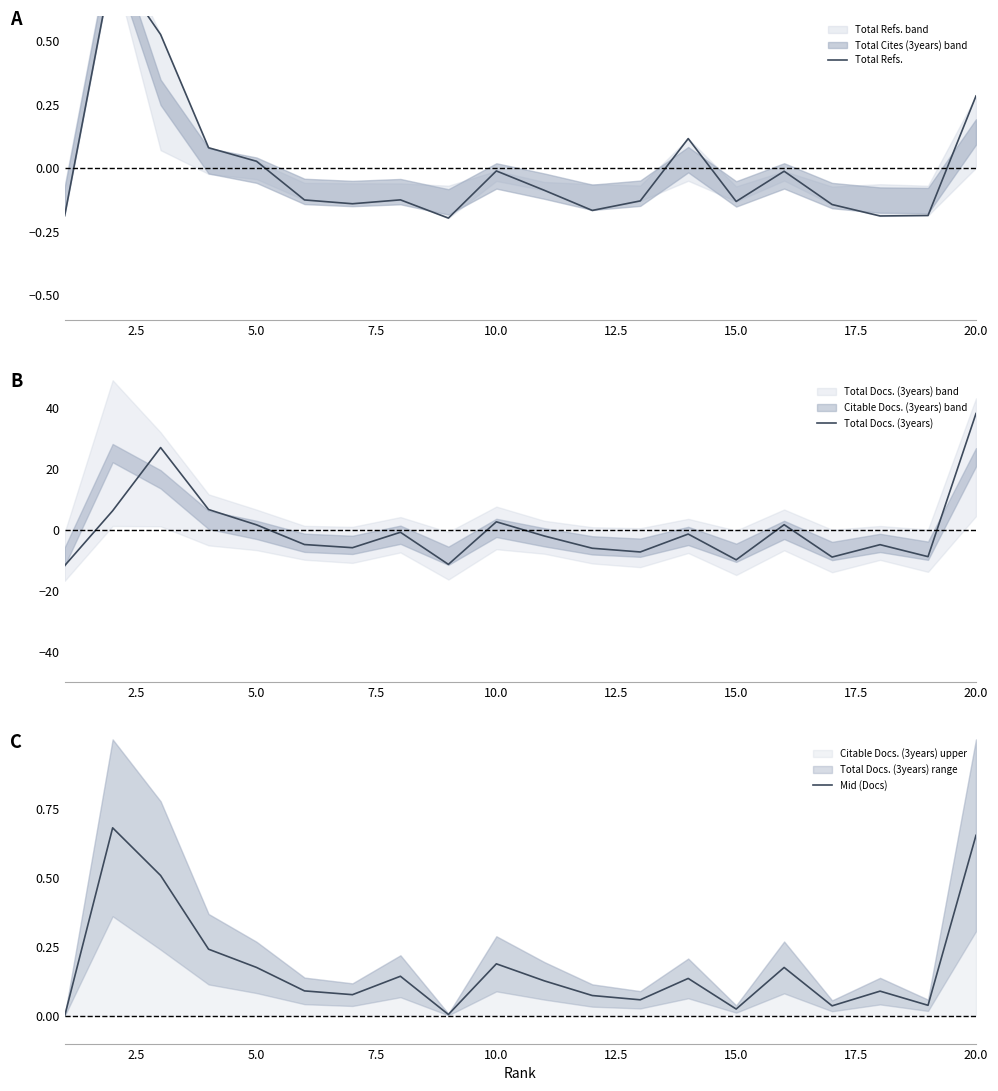

How many intersections are there between Total Docs. (3years) and Mid (Docs)?

7